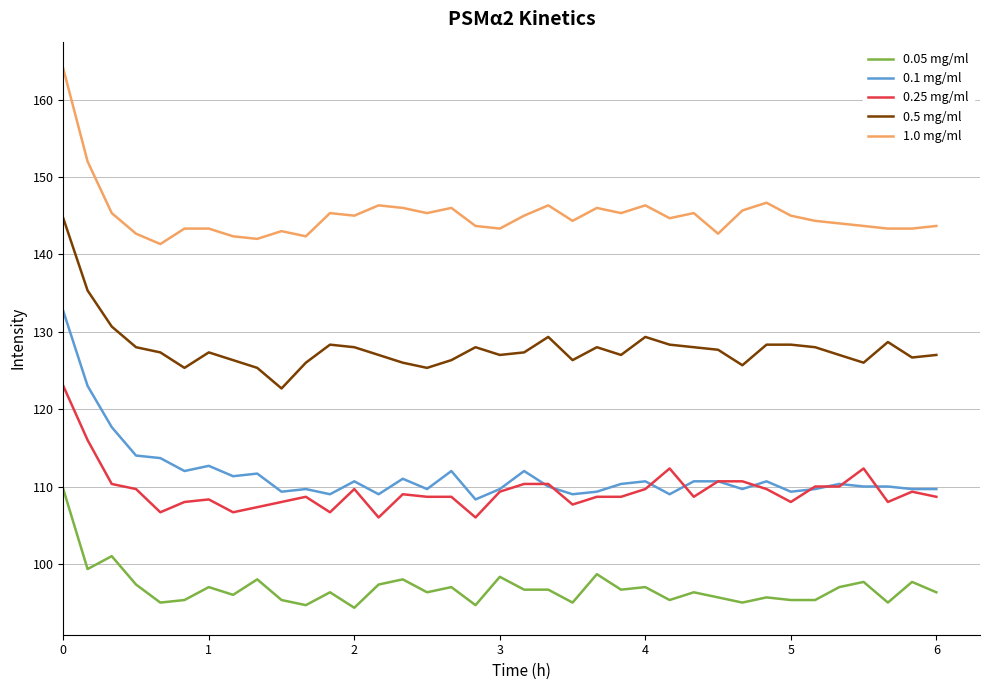

True or false: 0.05 mg/ml and 0.1 mg/ml intersect in this chart.

False